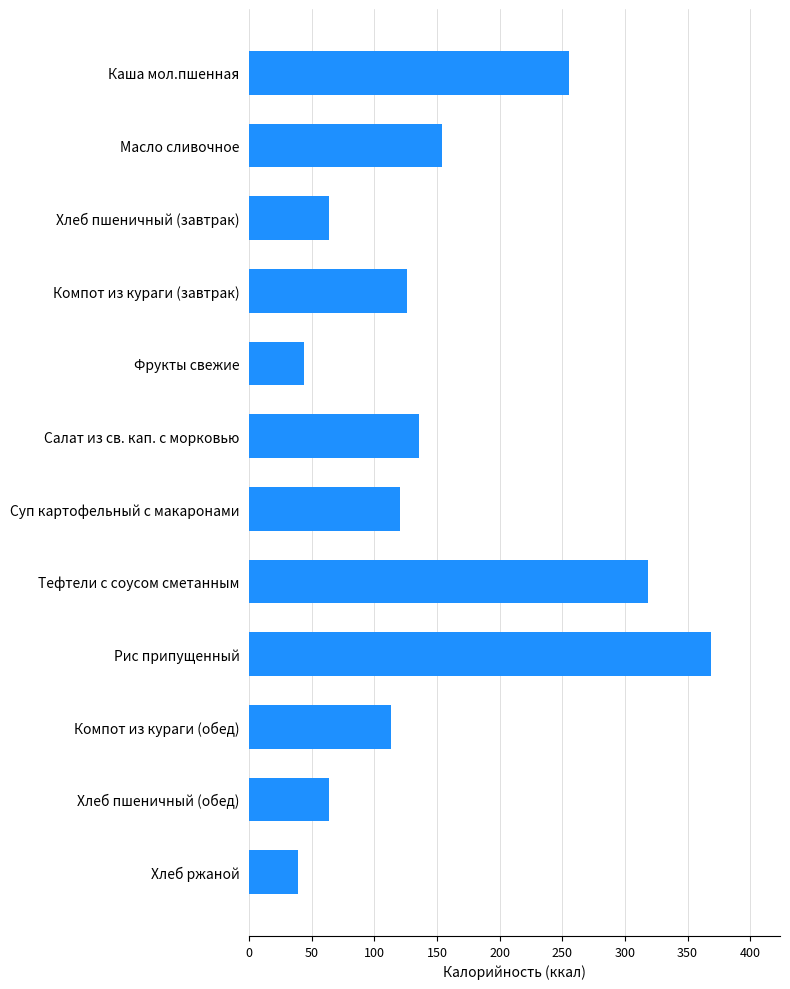

What is the change in value from Масло сливочное to Компот из кураги (обед)?

-41.0